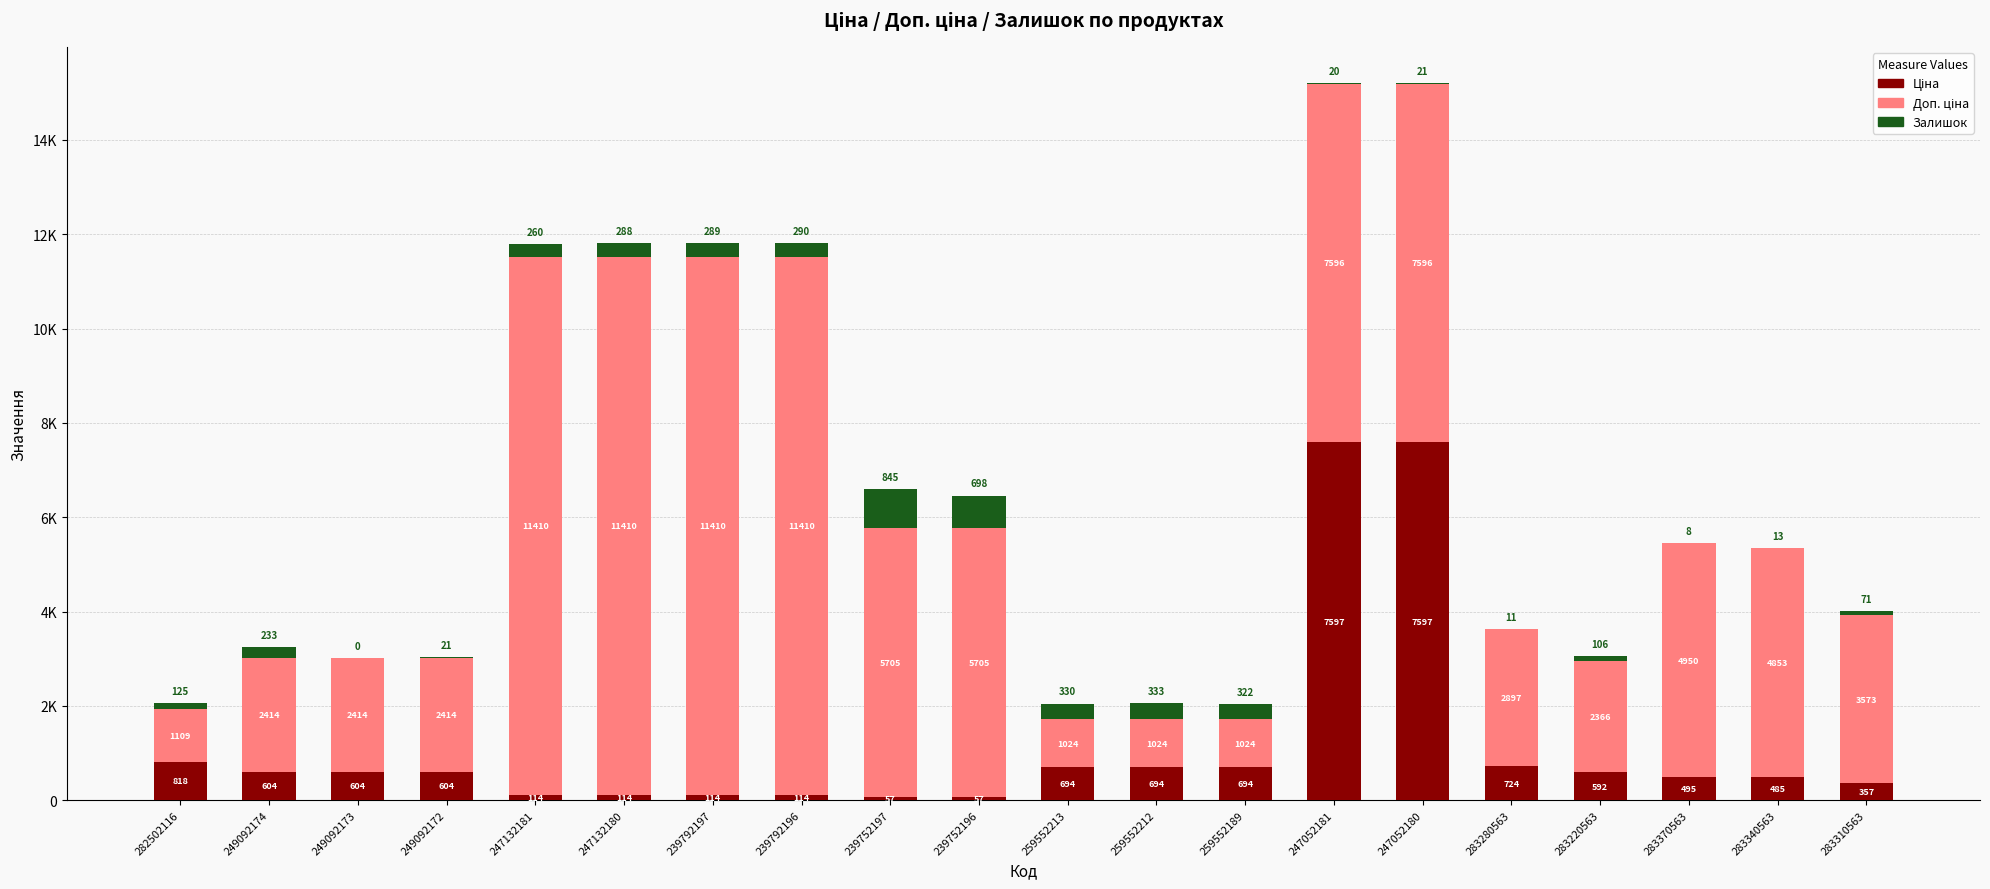

List the labels in order of Ціна value, smallest first.

239752197, 239752196, 247132181, 247132180, 239792197, 239792196, 283310563, 283340563, 283370563, 283220563, 249092174, 249092173, 249092172, 259552213, 259552212, 259552189, 283280563, 282502116, 247052181, 247052180